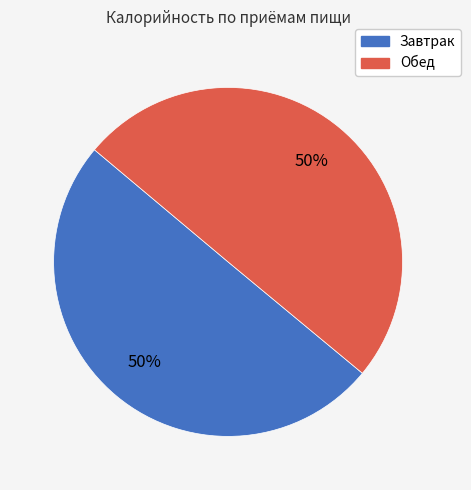

To the nearest percent, what is the average slice percentage?

50%